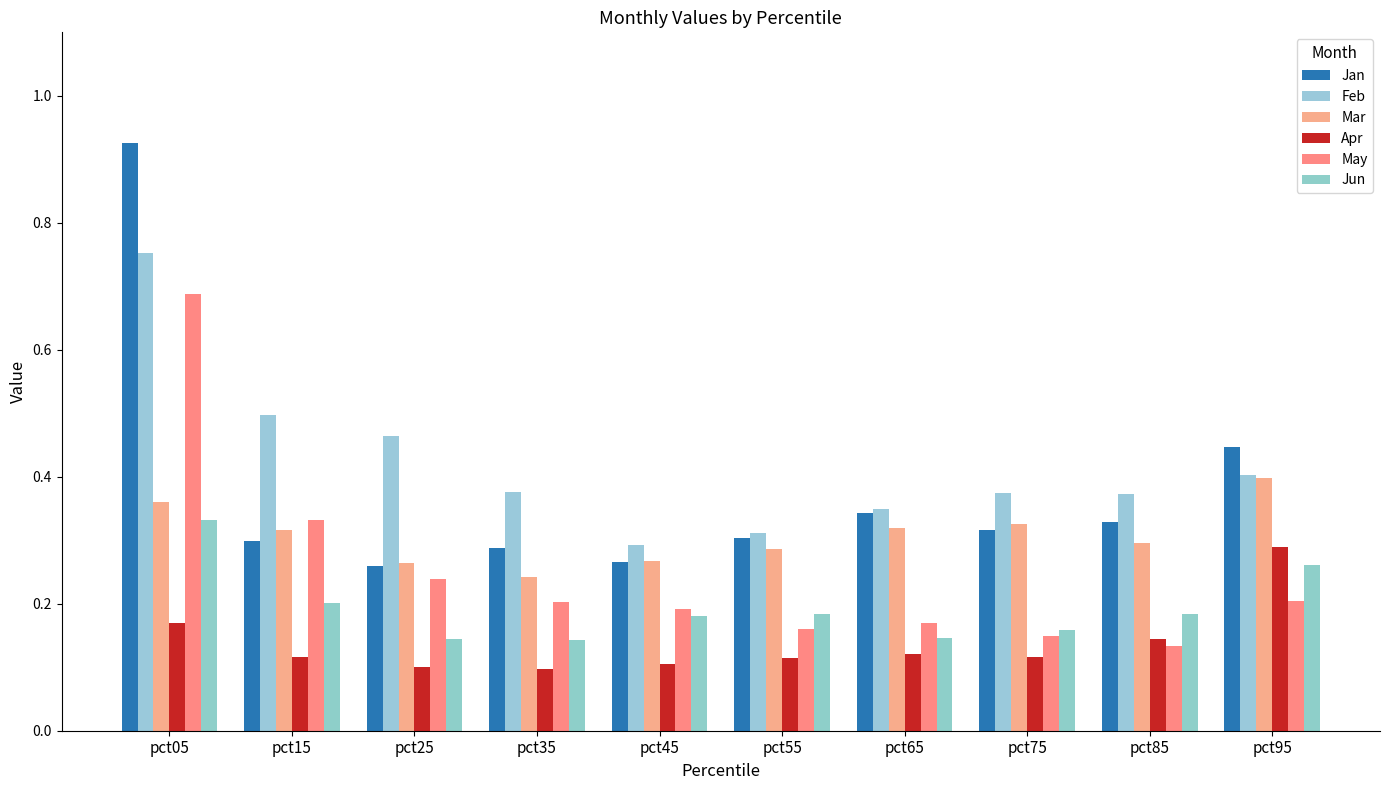

What is the sum of the Jun values at pct45 and pct75?

0.3